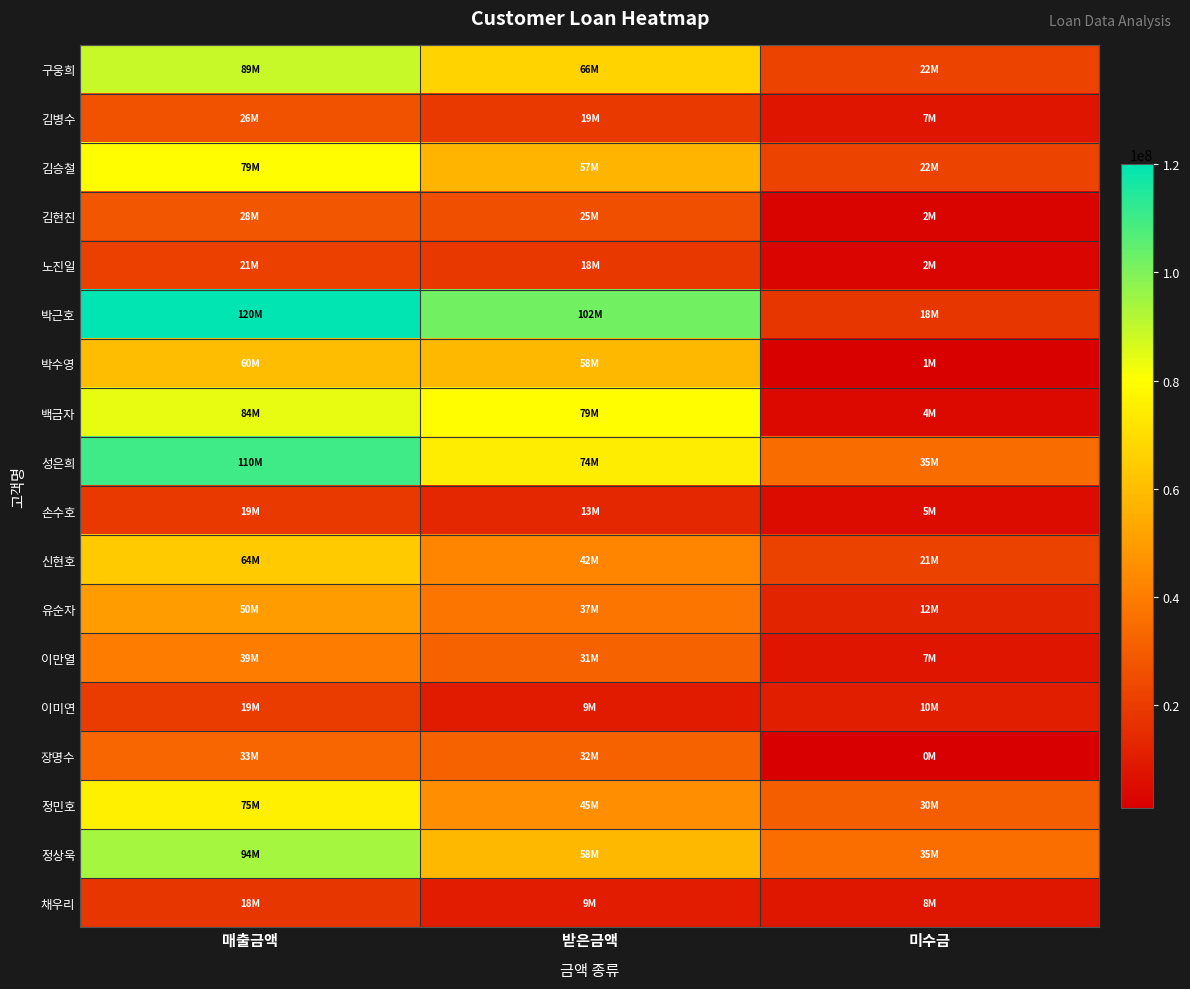

What is the total value across all series at 받은금액?

782382000